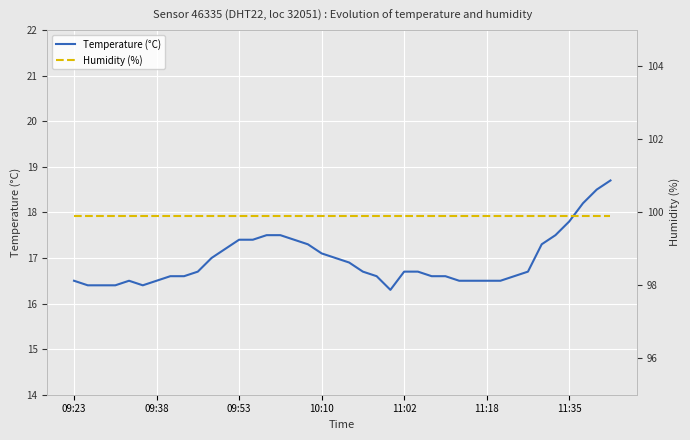

True or false: Humidity (%) and Temperature (°C) cross at least once.

False